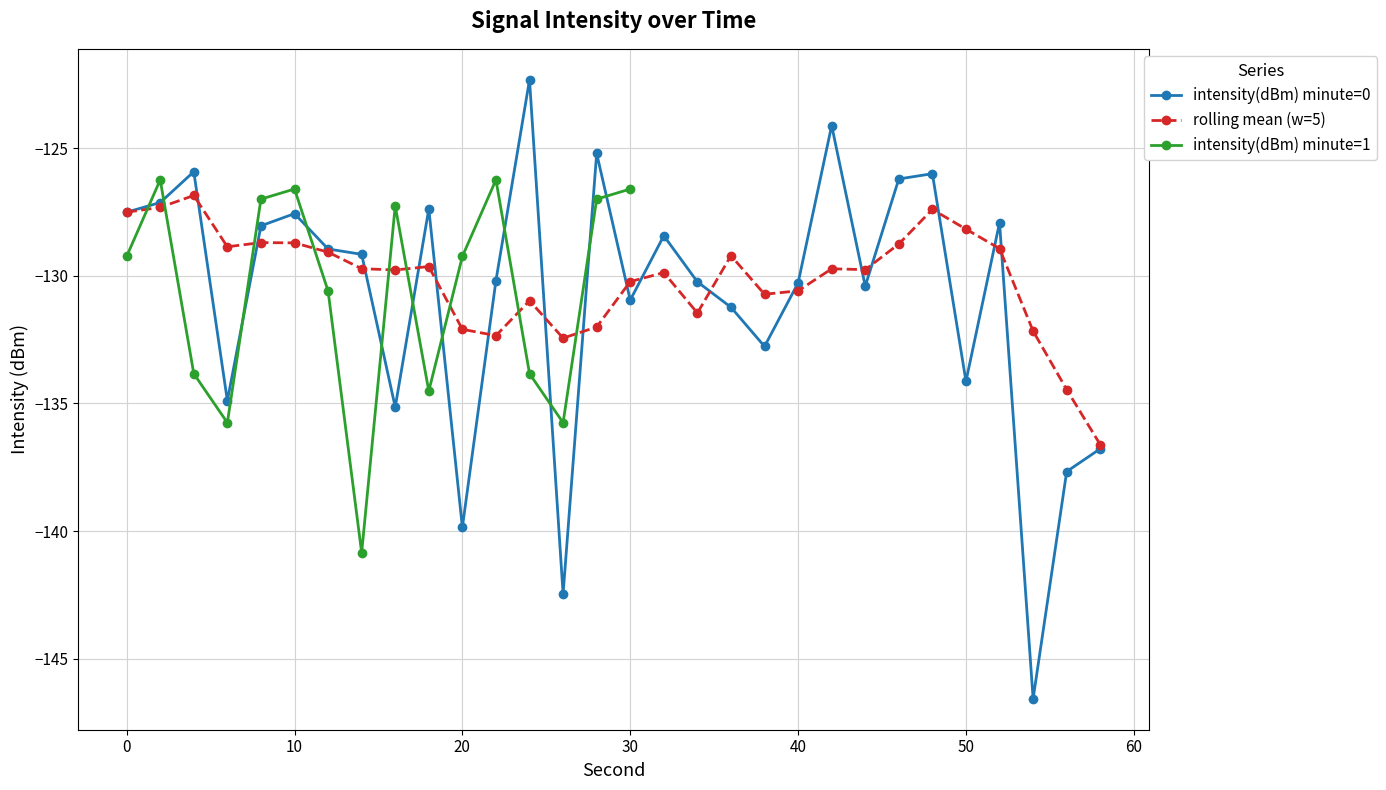

The intensity(dBm) minute=0 series shows -57.1 at 30. True or false?

False